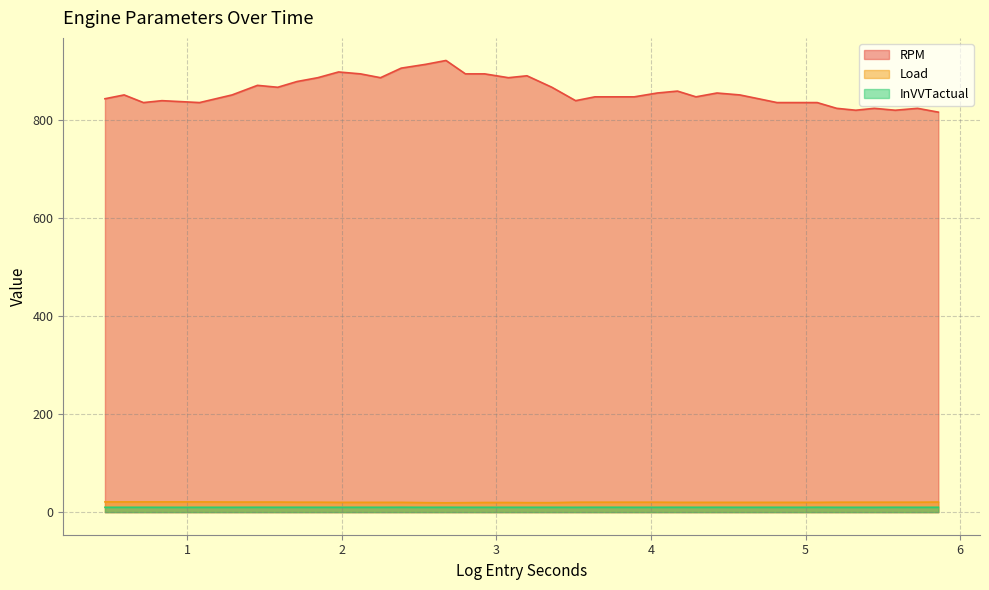

Is it true that InVVTactual equals 9.9 at 4.29132?

True